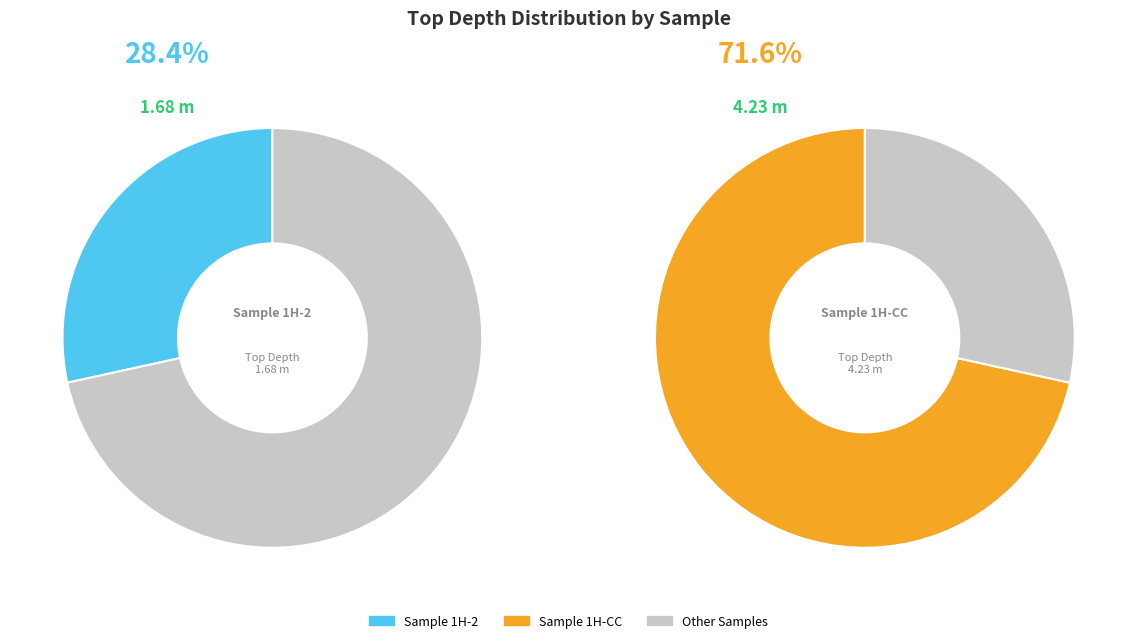

Is it true that 375-U1519D-1H-CC-A 5/5-SED is 84% of the pie?

False